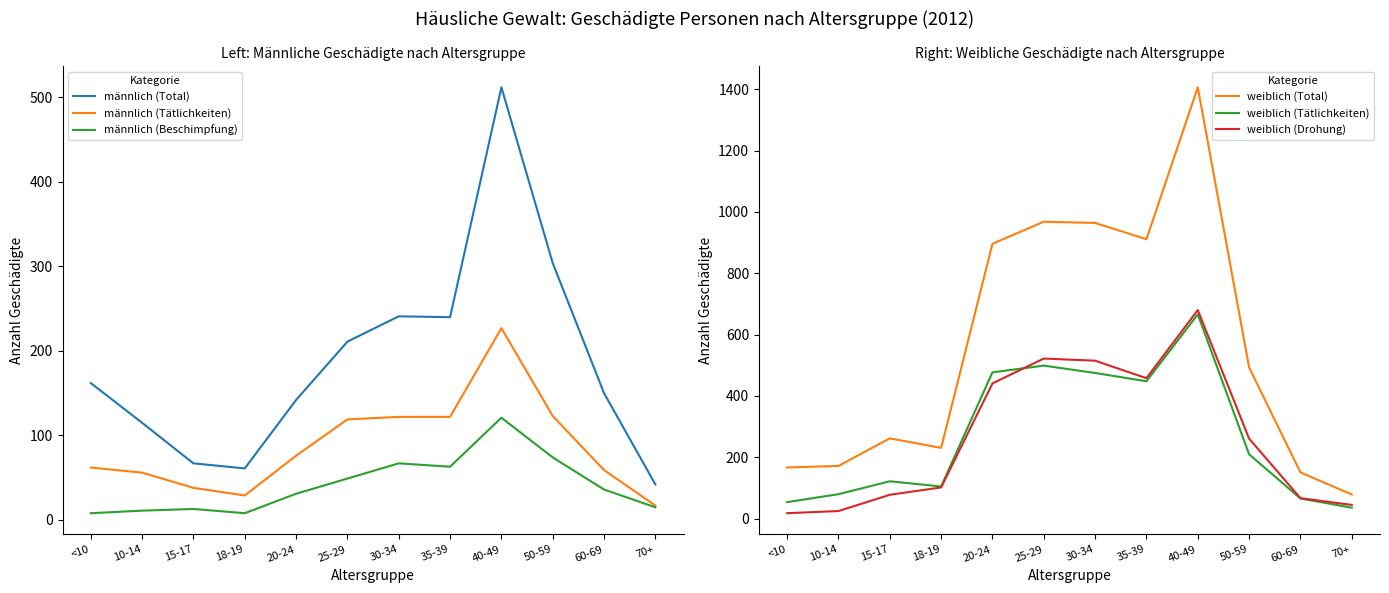

The weiblich (Tätlichkeiten) series shows 105 at 18-19. True or false?

True